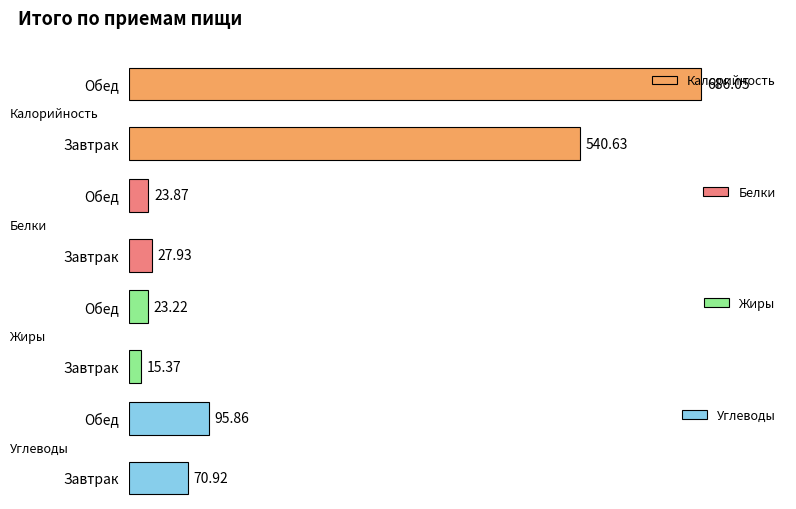

What is the average value of the Белки series?

25.9